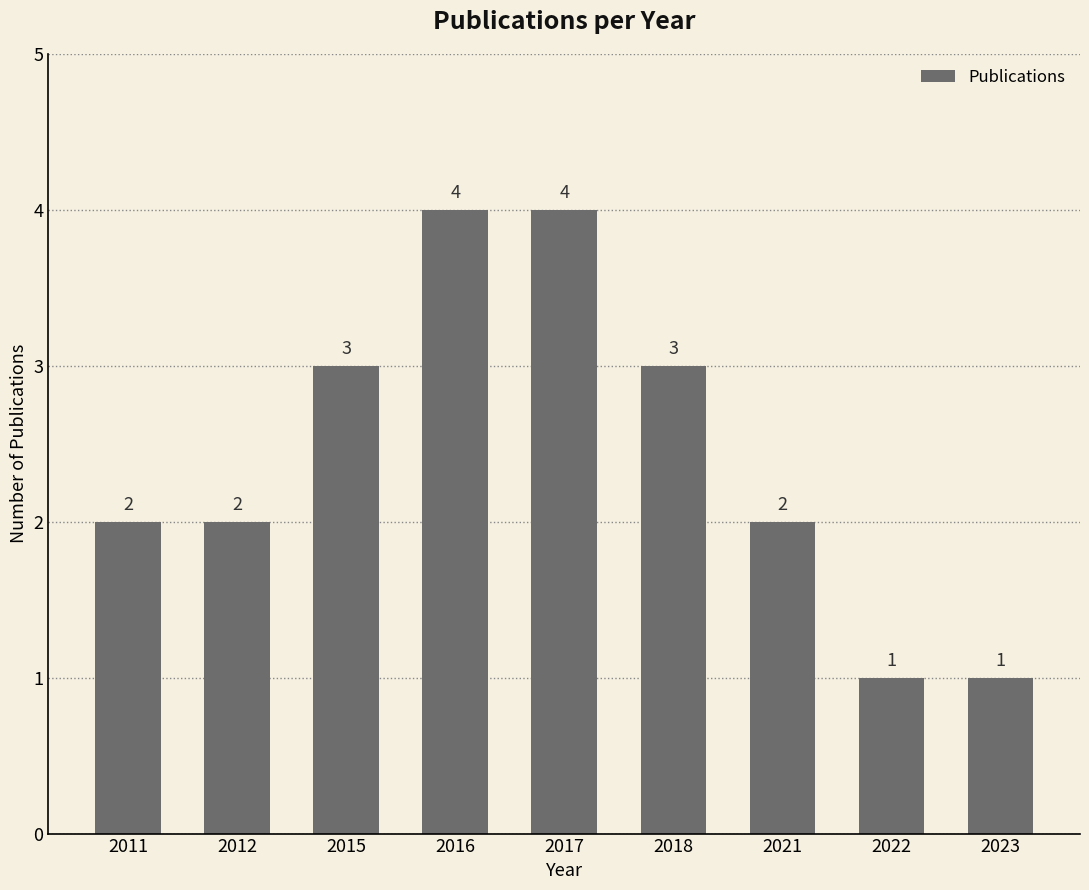

Reading left to right, what are all the values shown in this chart?

2	2	3	4	4	3	2	1	1